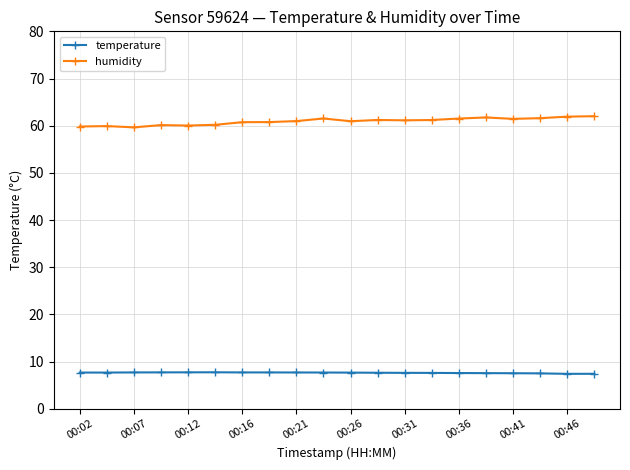

Count the temperature values in the range 7 to 8.

20